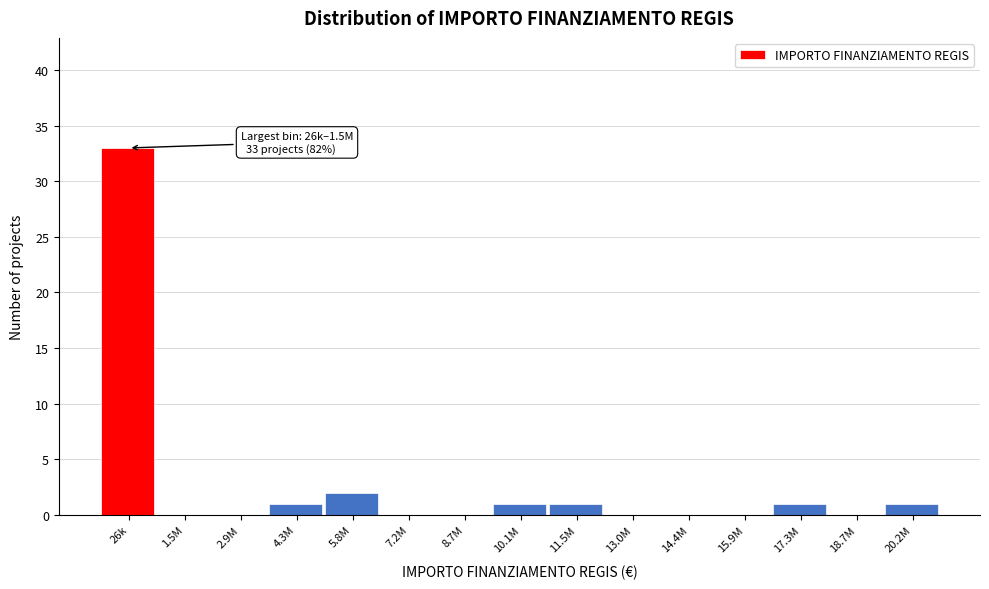

Reading left to right, transcribe all the data shown in this chart.

26k=33	1.5M=0	2.9M=0	4.3M=1	5.8M=2	7.2M=0	8.7M=0	10.1M=1	11.5M=1	13.0M=0	14.4M=0	15.9M=0	17.3M=1	18.7M=0	20.2M=1